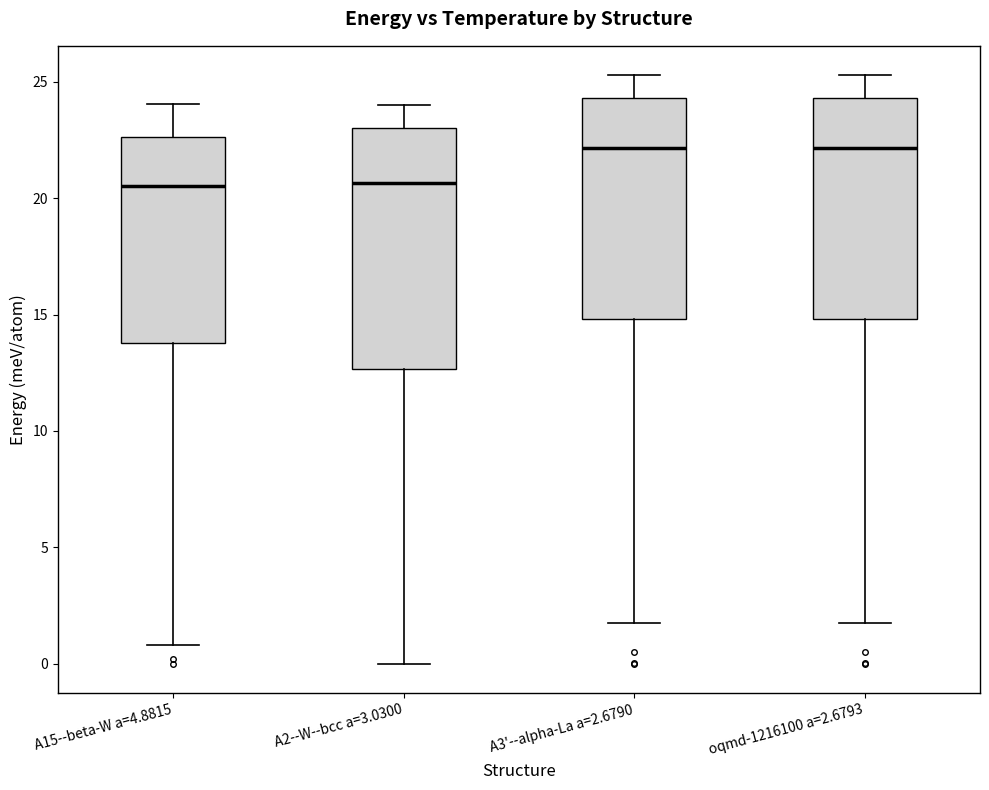

Reading left to right, transcribe this box plot: for each box, give where its median line is, the range the box spans, and where its two whiskers end, as read against the y-axis. The values are not printed on the chart, so give them approximately, as read against the axis.

A15--beta-W a=4.8815: median 20.5, box 14.0 to 22.5, whiskers 1.0 to 24.0
A2--W--bcc a=3.0300: median 20.5, box 12.5 to 23.0, whiskers 0.0 to 24.0
A3'--alpha-La a=2.6790: median 22.0, box 15.0 to 24.5, whiskers 1.5 to 25.5
oqmd-1216100 a=2.6793: median 22.0, box 15.0 to 24.5, whiskers 1.5 to 25.5